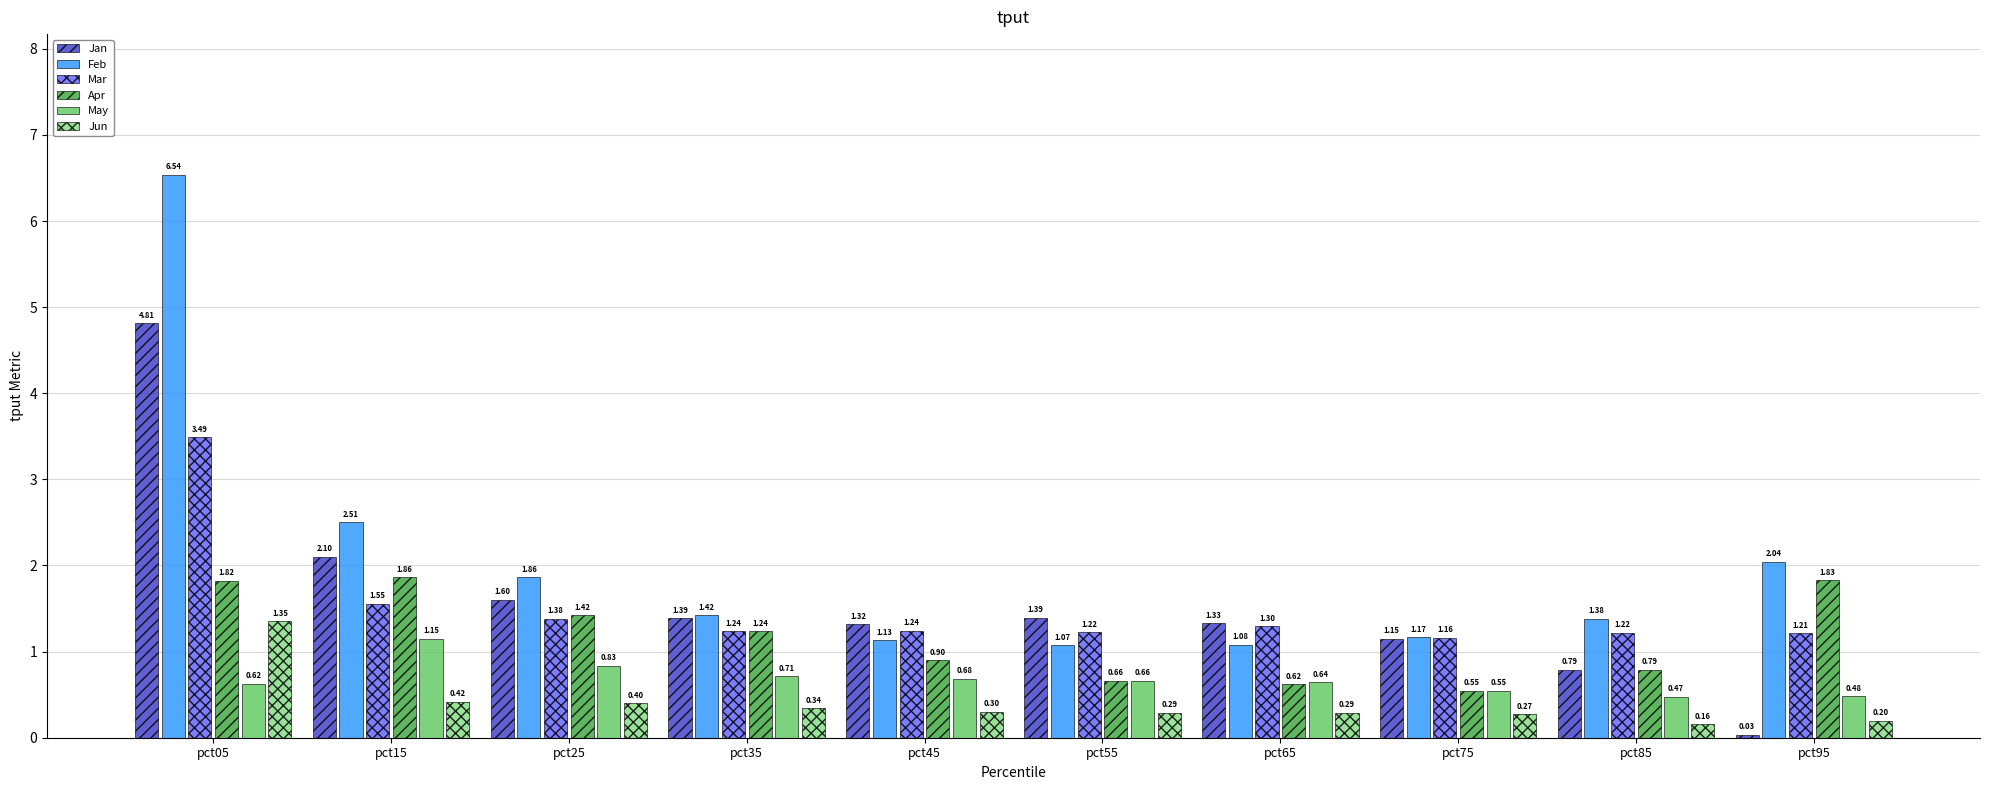

What is the difference between the highest and lowest values at pct15?

2.1